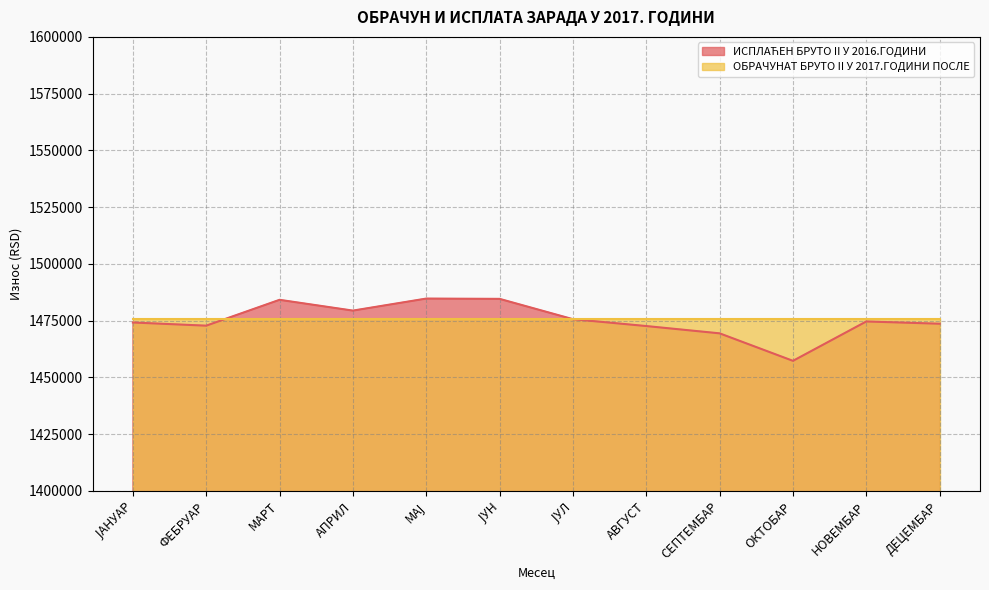

The chart shows a value of 1475643.9 at ЈУЛ. True or false?

True